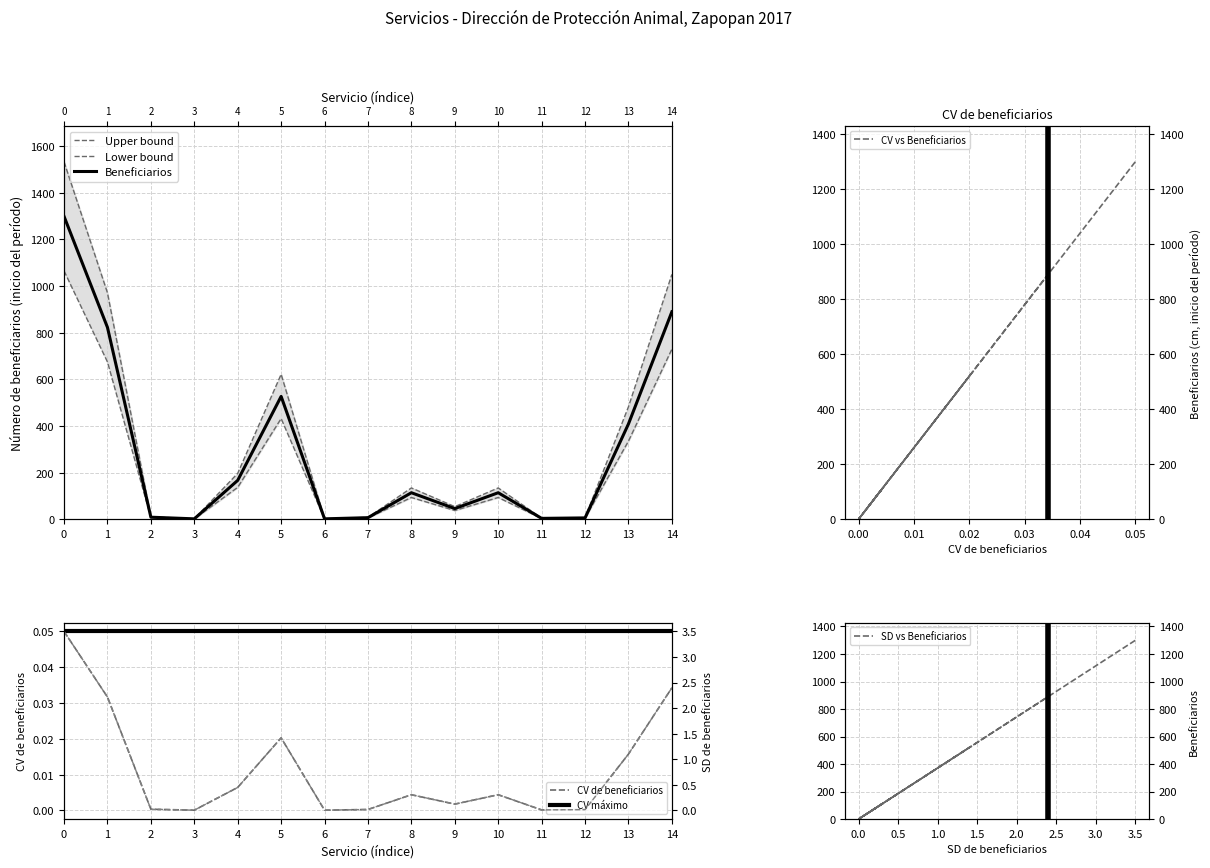

What is the greatest value displayed?

1532.8